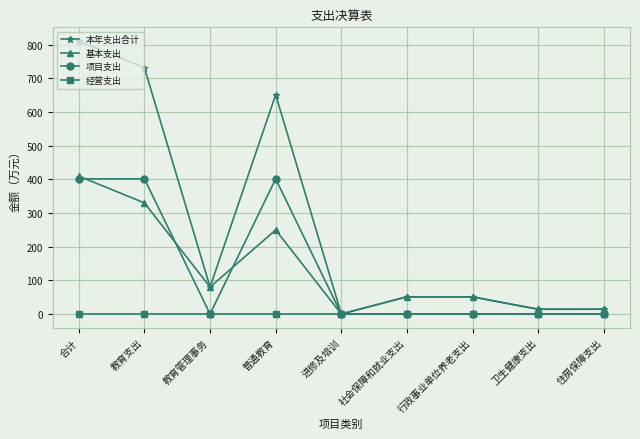

What is the difference between the maximum and minimum values in the 本年支出合计 series?

811.2